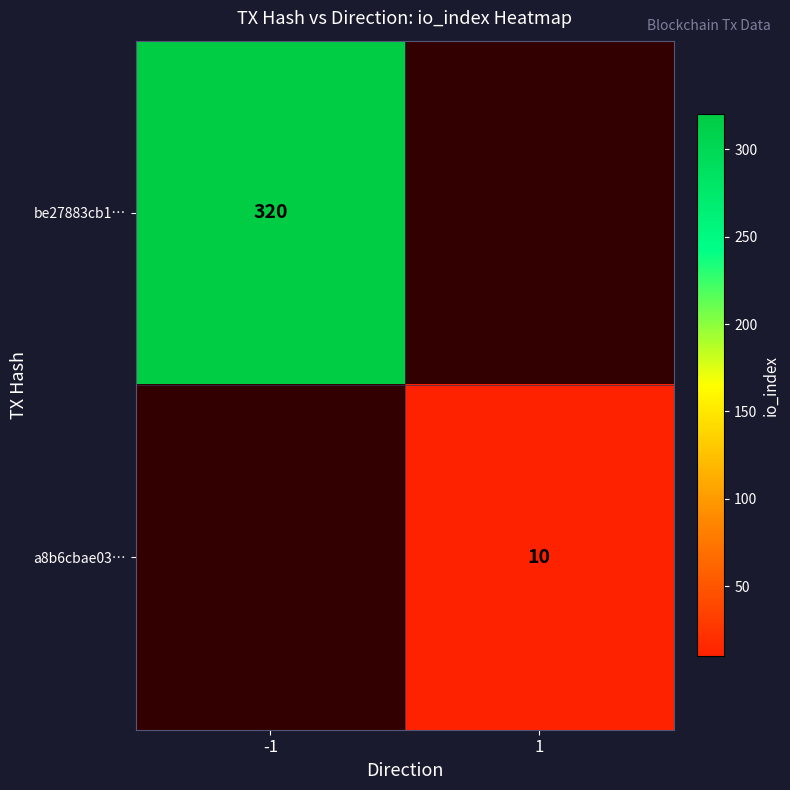

Which label corresponds to the largest value in the chart?

-1